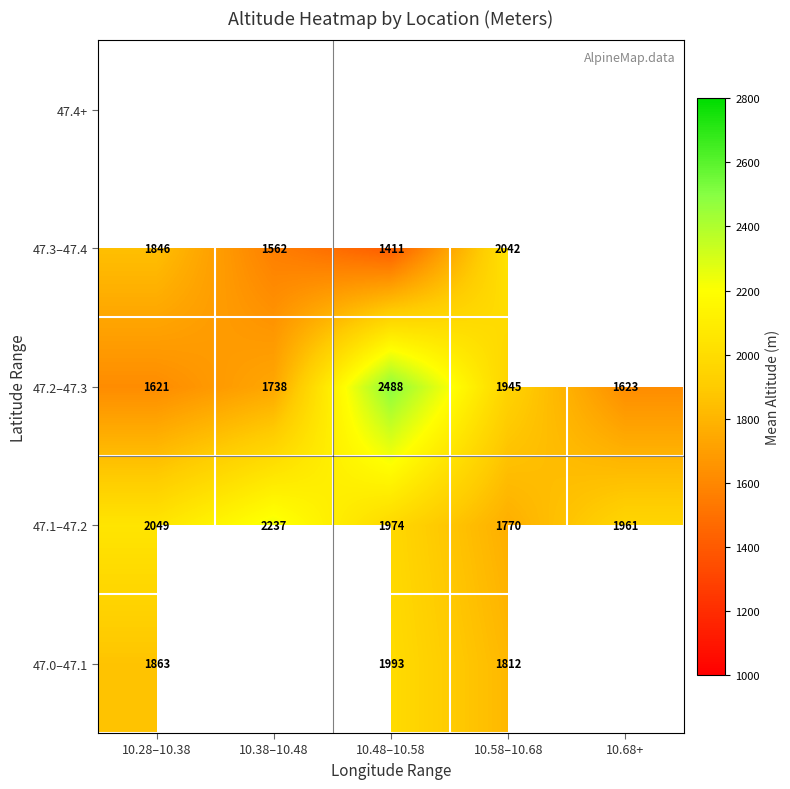

What is the difference between the maximum and second lowest values in the 47.2–47.3 series?

865